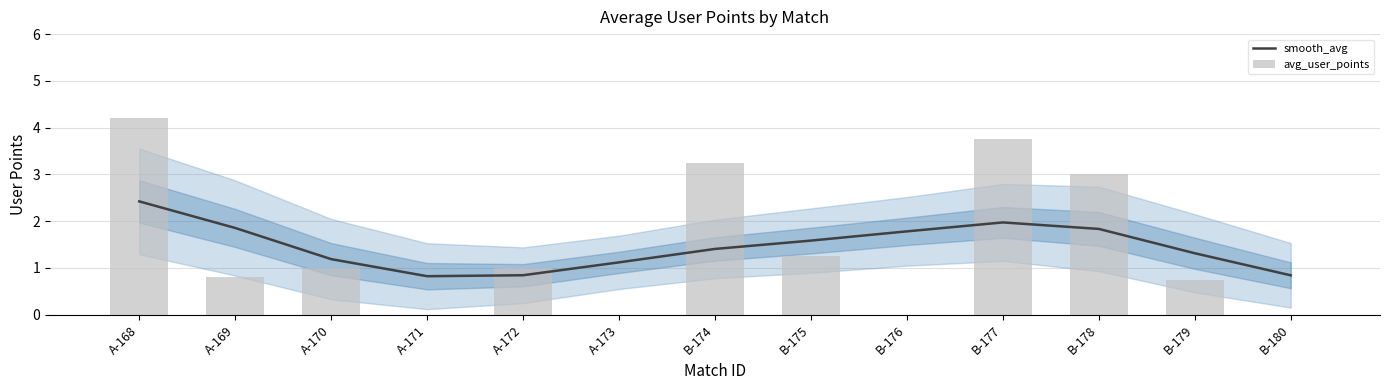

Rank the categories by avg_user_points value from highest to lowest.

A-168, B-177, B-174, B-178, B-175, A-170, A-172, A-169, B-179, A-171, A-173, B-176, B-180